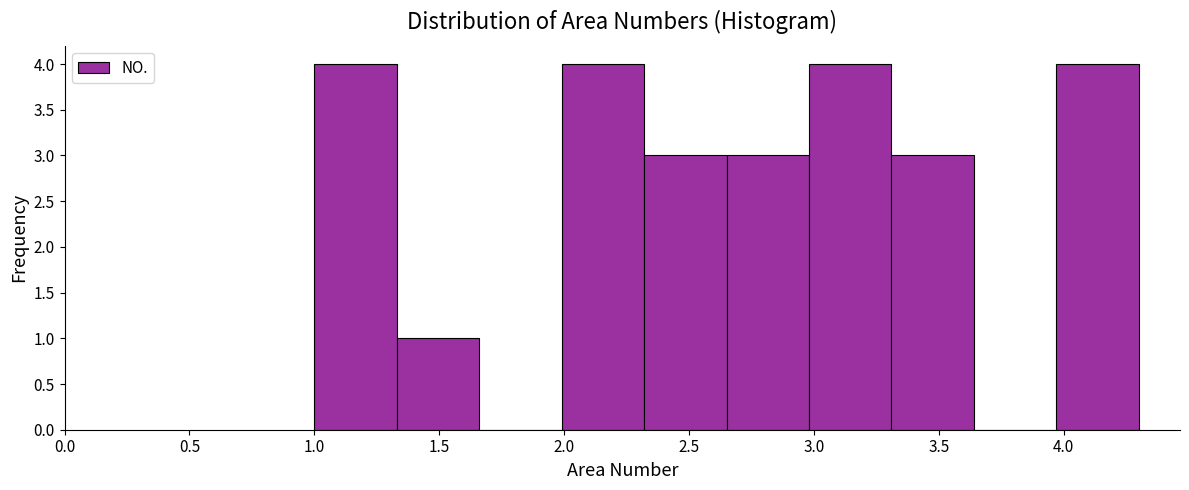

Reading left to right, list every bar in this chart as the range it spans on the x-axis followed by its height. Neither the bar edges nor the heights are printed on the chart, so give them approximately, as read against the axes.

1.00 to 1.33: 4
1.33 to 1.66: 1
1.66 to 1.99: 0
1.99 to 2.32: 4
2.32 to 2.65: 3
2.65 to 2.98: 3
2.98 to 3.31: 4
3.31 to 3.64: 3
3.64 to 3.97: 0
3.97 to 4.30: 4